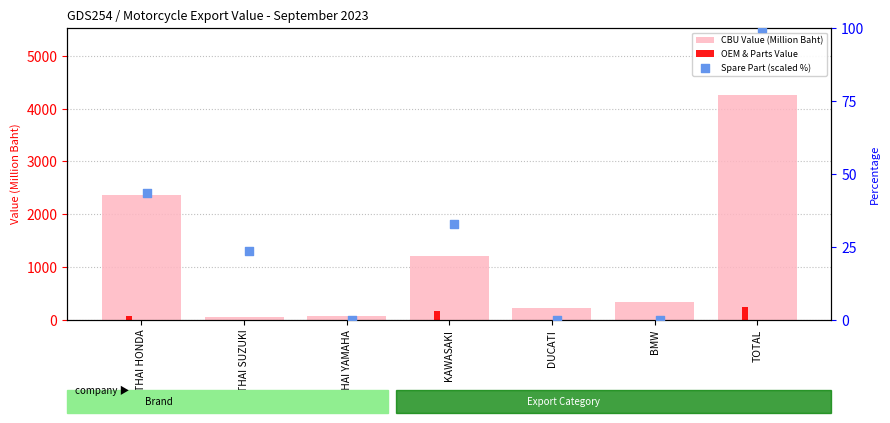

What are all the series names shown in the legend?

CBU Value (Million Baht), OEM & Parts Value, Spare Part (scaled %)